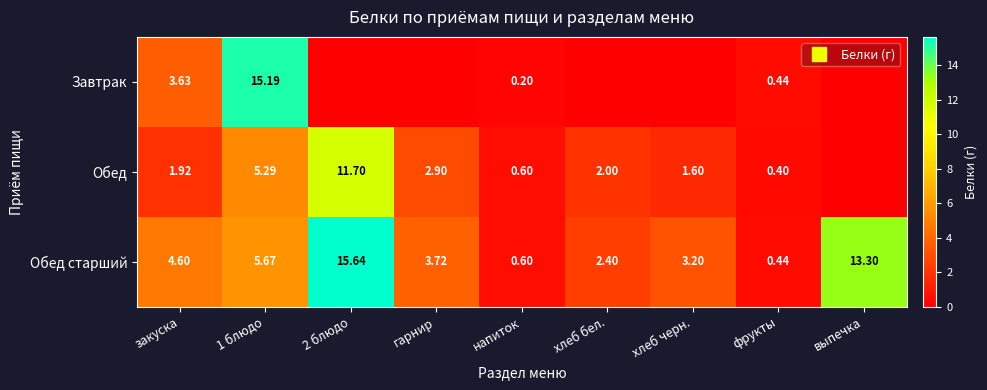

What is the sum of all Обед values?

26.4